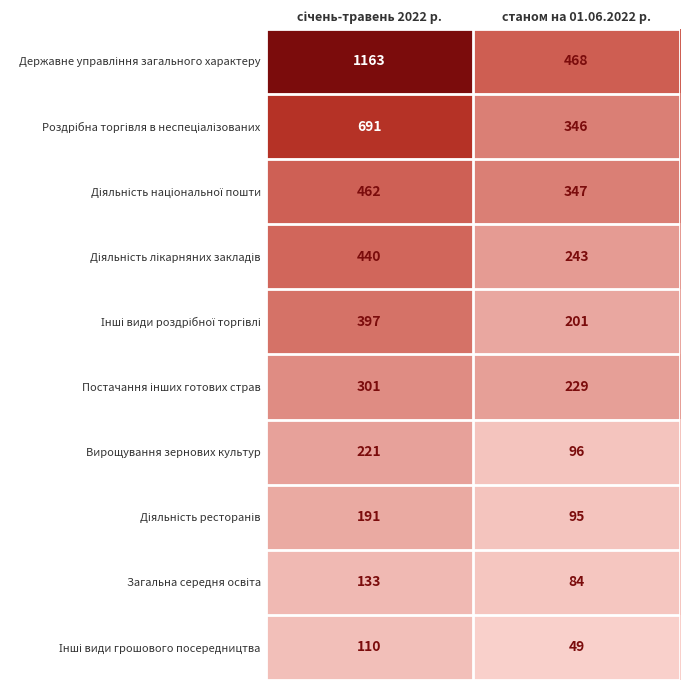

What is the difference between the maximum and minimum values in the Вирощування зернових культур series?

125